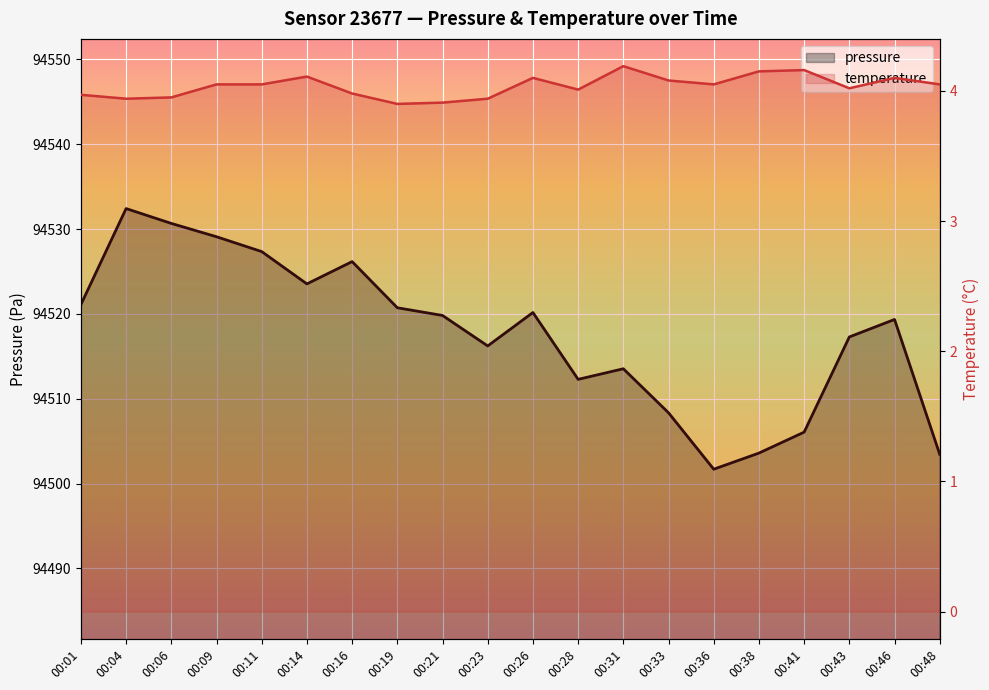

Reading right to left, transcribe all the data shown in this chart.

pressure: 94503.4	94519.3	94517.3	94506.1	94503.6	94501.7	94508.3	94513.5	94512.3	94520.2	94516.2	94519.8	94520.7	94526.2	94523.5	94527.3	94529.1	94530.7	94532.4	94521.1
temperature: 4.0	4.1	4.0	4.2	4.2	4.0	4.1	4.2	4.0	4.1	3.9	3.9	3.9	4.0	4.1	4.0	4.0	4.0	3.9	4.0